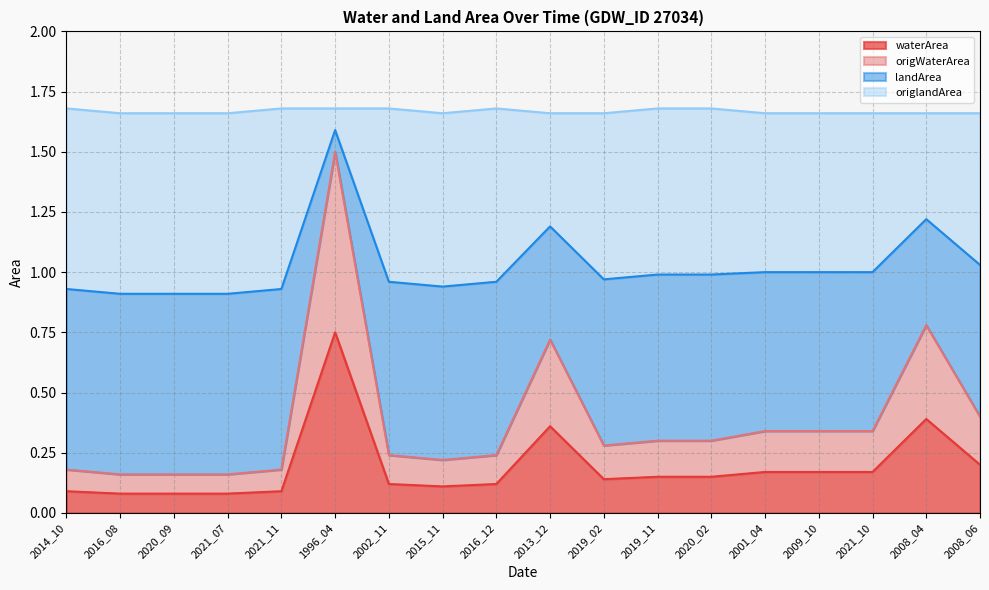

What is the label of the 2nd point from the left?

2016_08